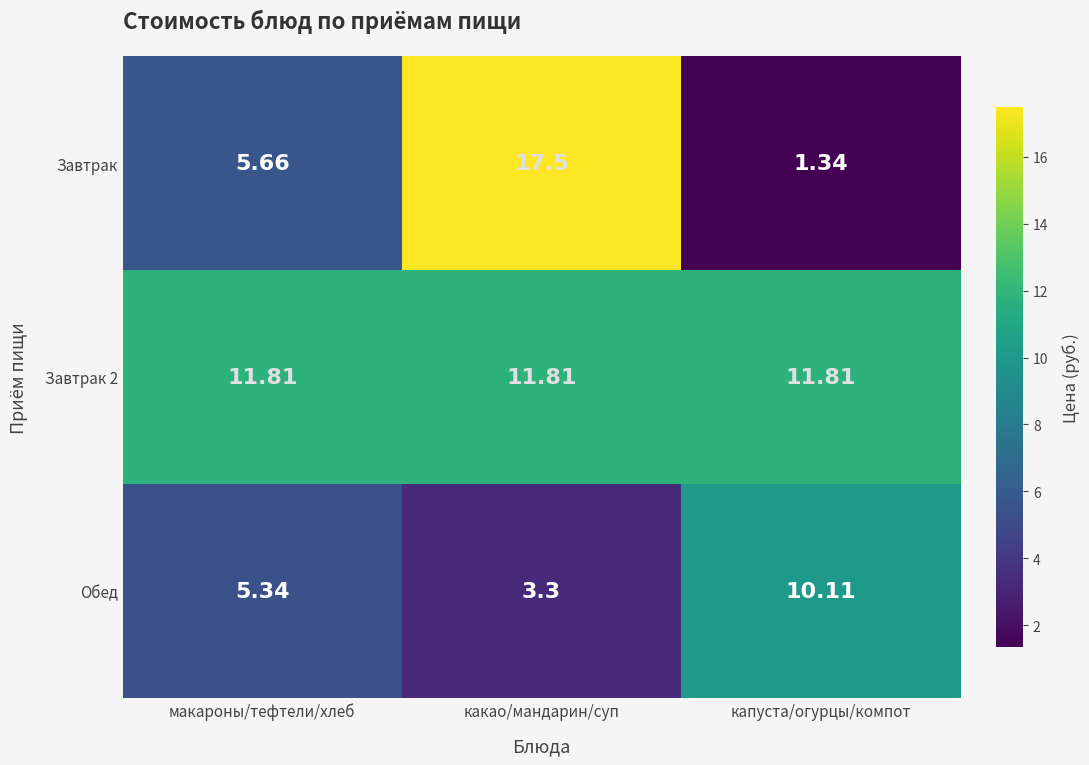

What is the total value across all series at капуста/огурцы/компот?

23.3